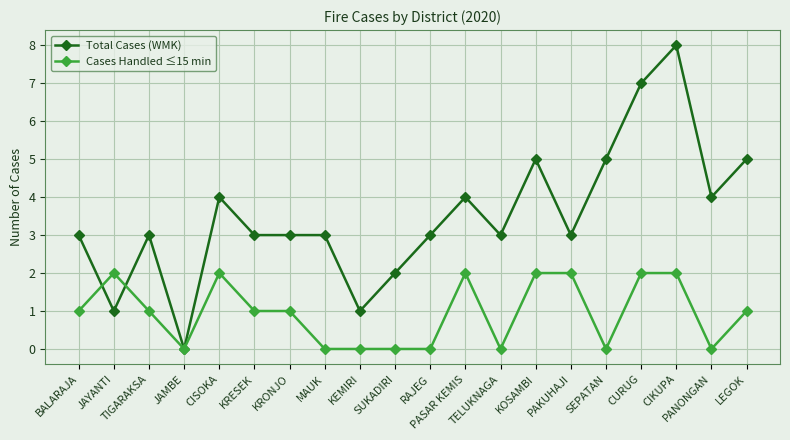

What is the spread (max minus min) of values at SEPATAN?

5